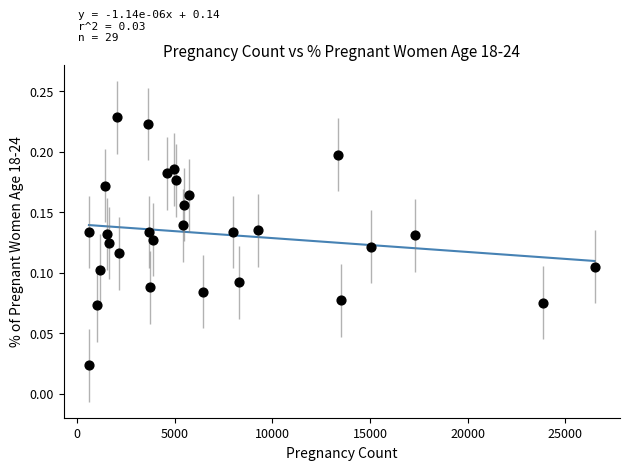

What is the range of X values (max minus min)?

25920.0